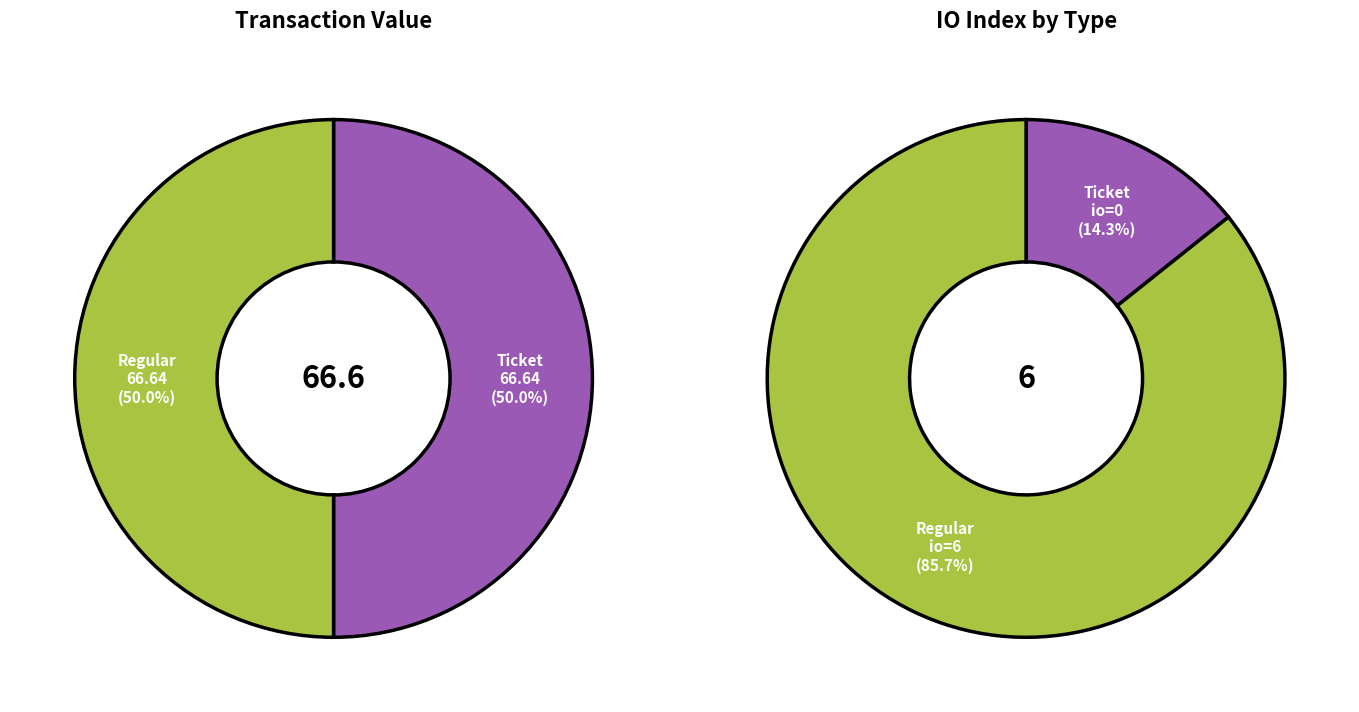

Count the number of slices in the pie.

2